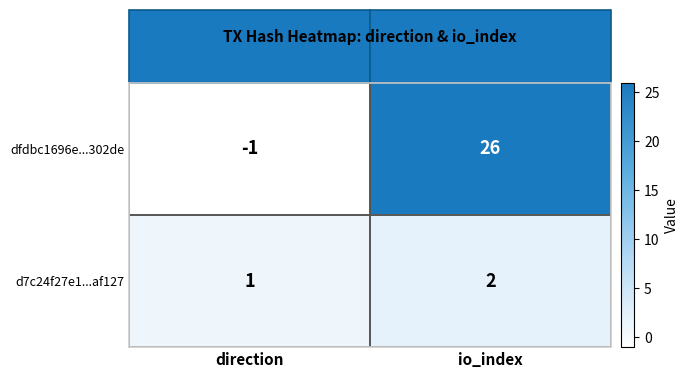

Which category has the lowest value in the d7c24f27e1...af127 series?

direction